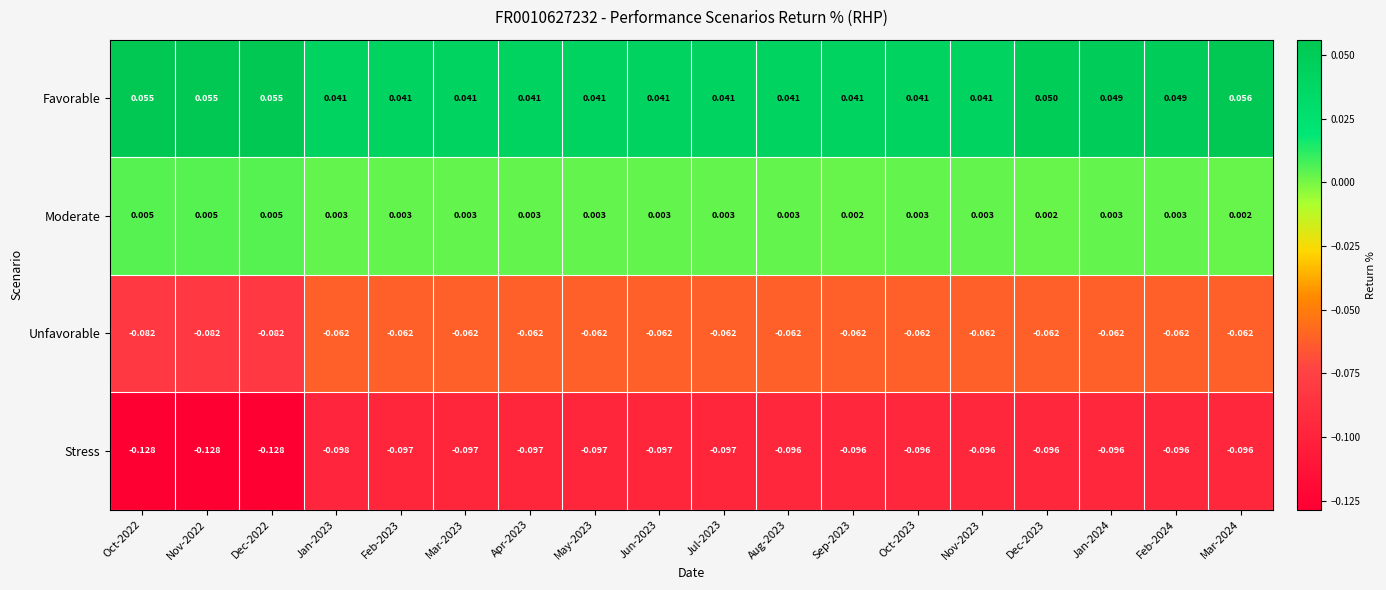

Which series changed the most between Dec-2022 and Sep-2023?

Stress